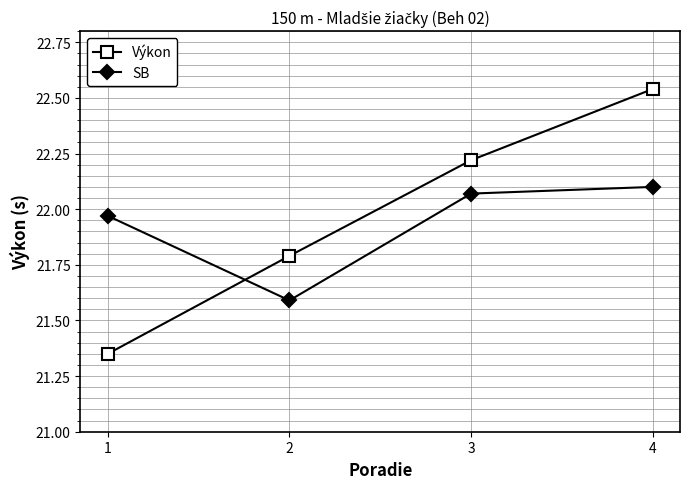

What is the sum of all Výkon values?

87.9